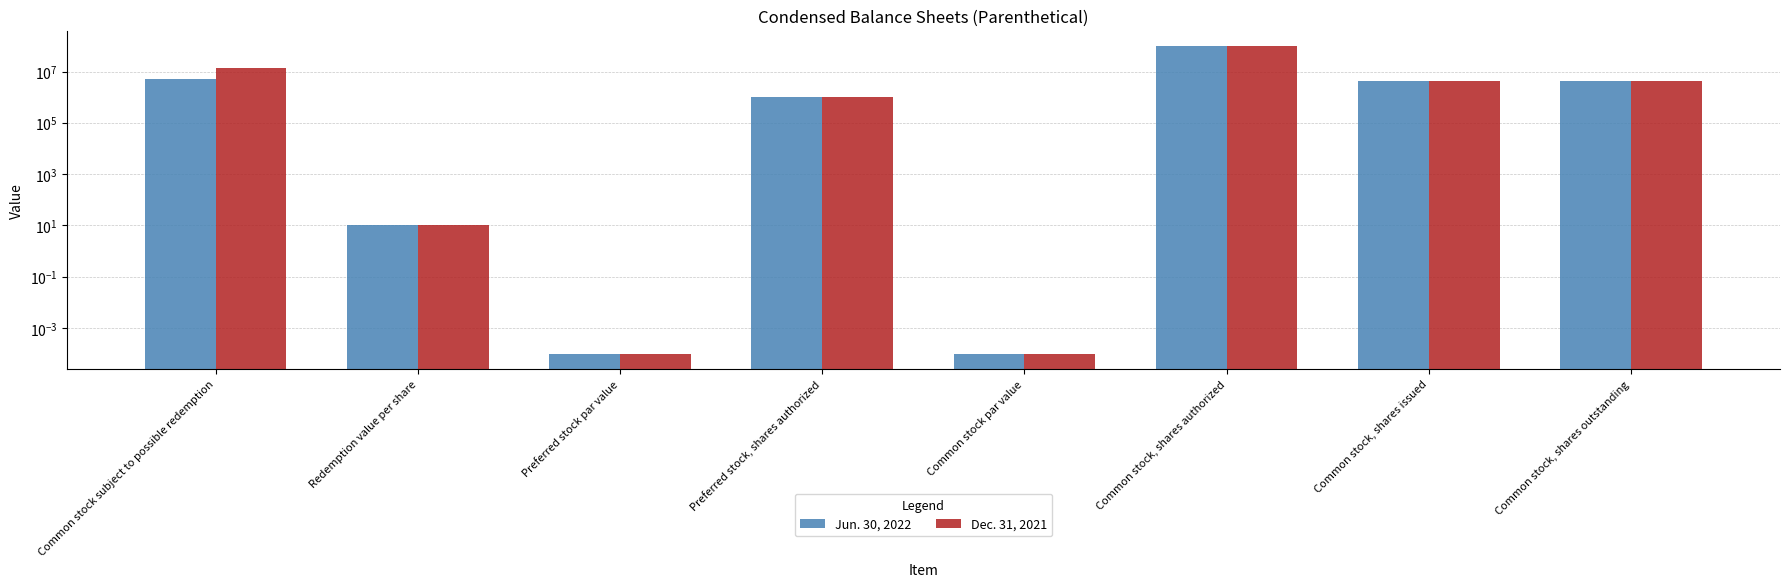

At which category is the sum across all series the highest?

Common stock, shares authorized